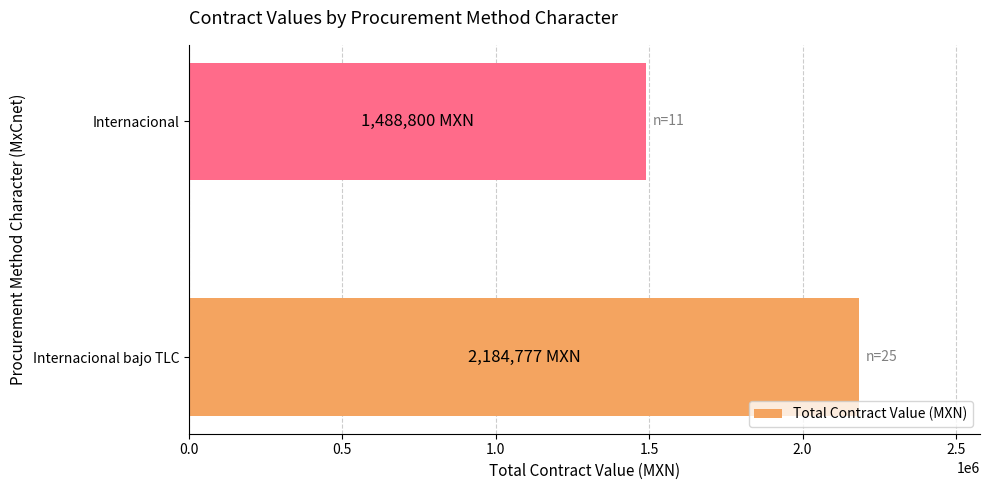

Where is the data nearest to the value 1836788?

Internacional